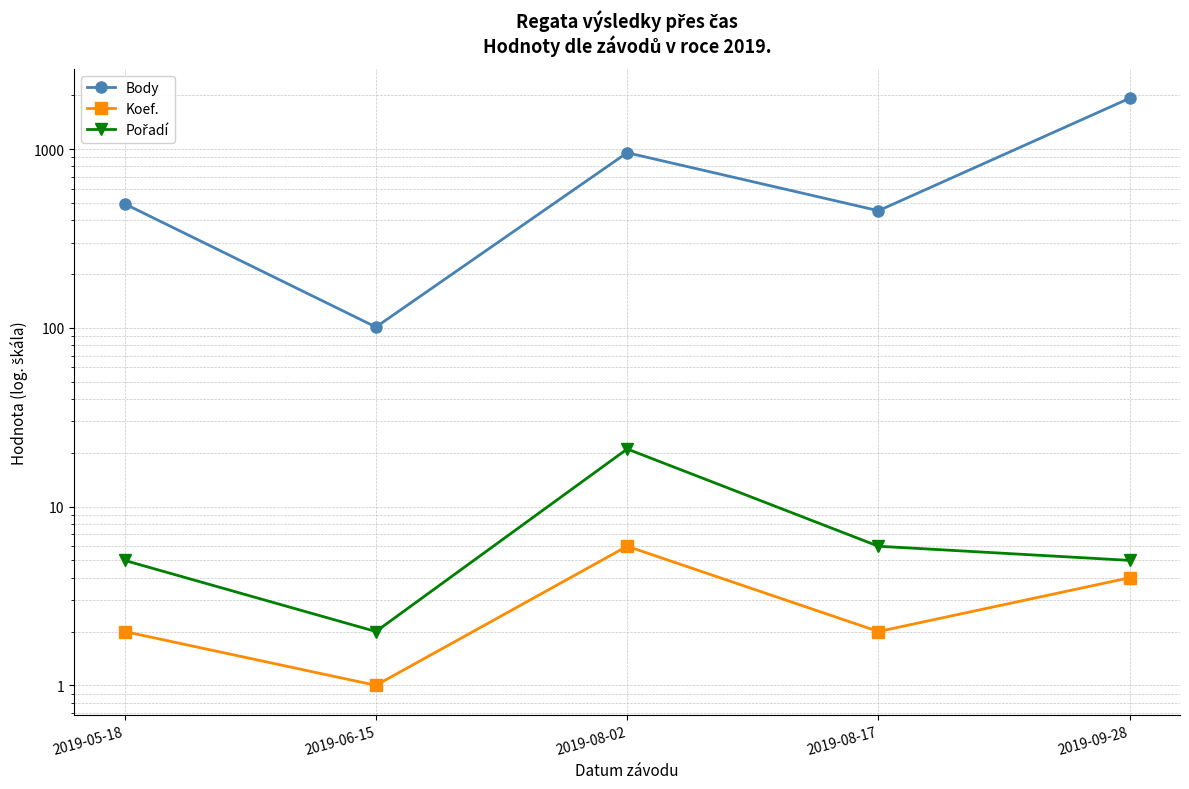

What is the average value of the Body series?

785